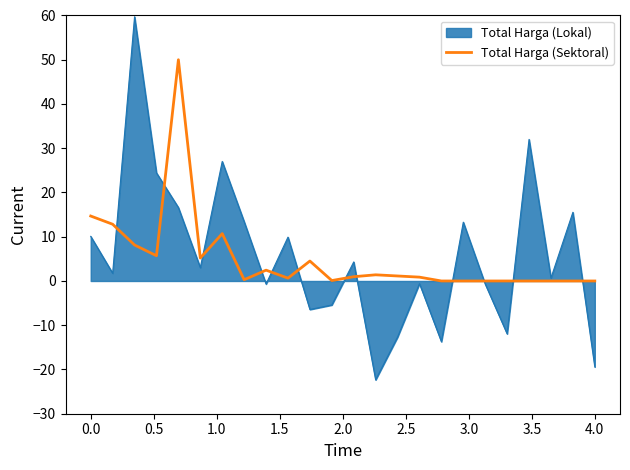

List the series in order of their peak value, lowest first.

Total Harga (Sektoral), Total Harga (Lokal)